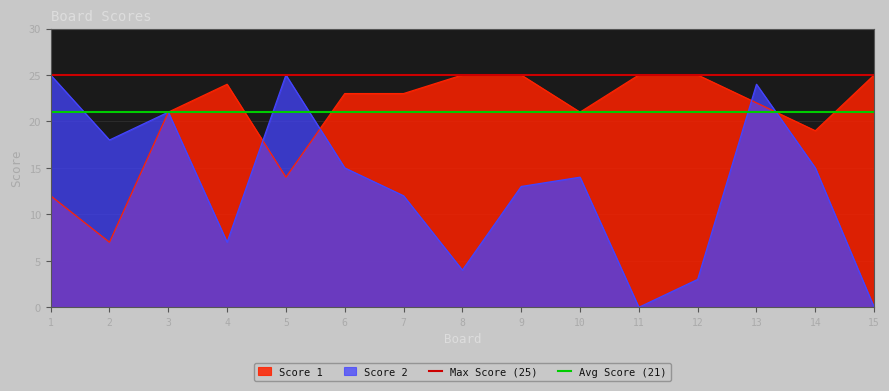

What is the lowest value of the Score 1 series?

7